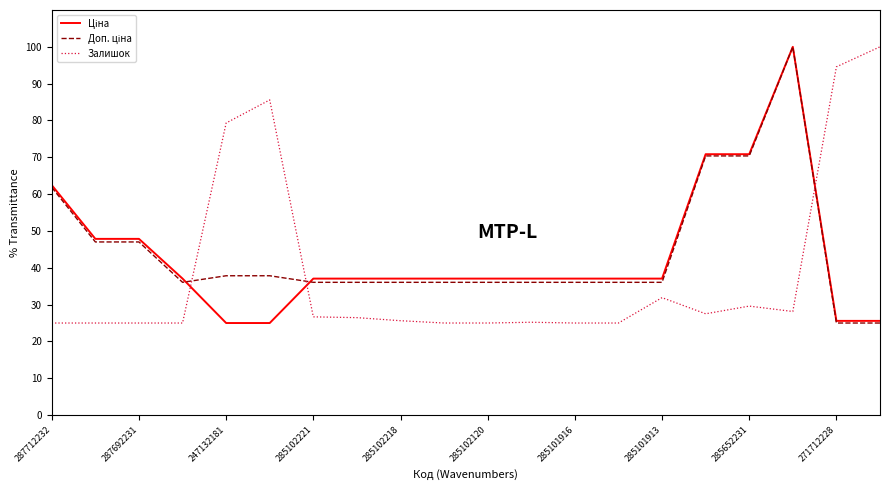

What is the maximum value shown in the chart?

100.0